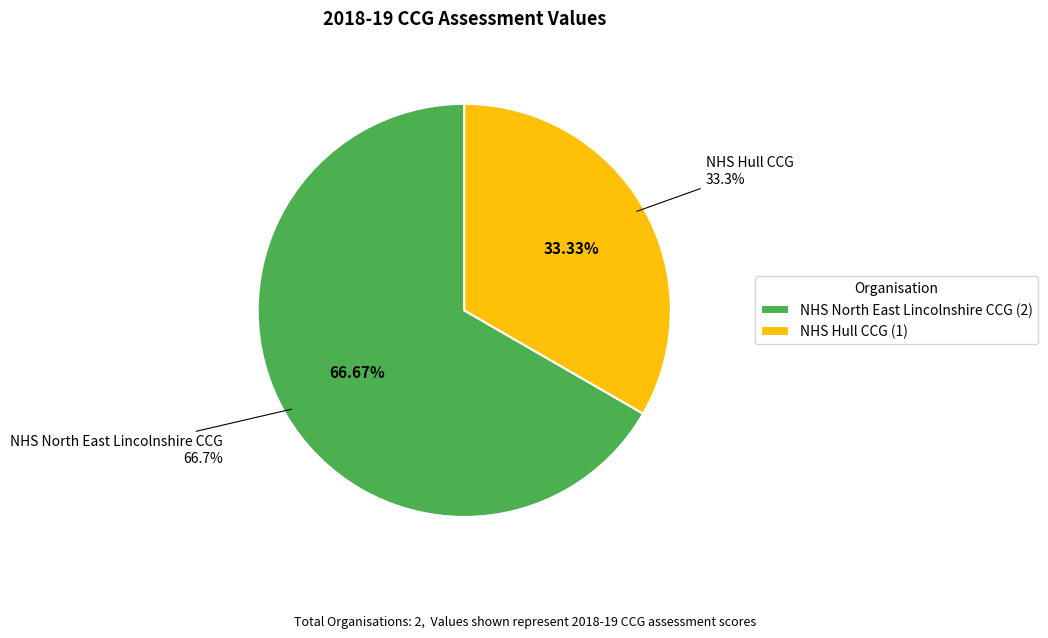

Is there any slice that represents more than half of the pie?

Yes